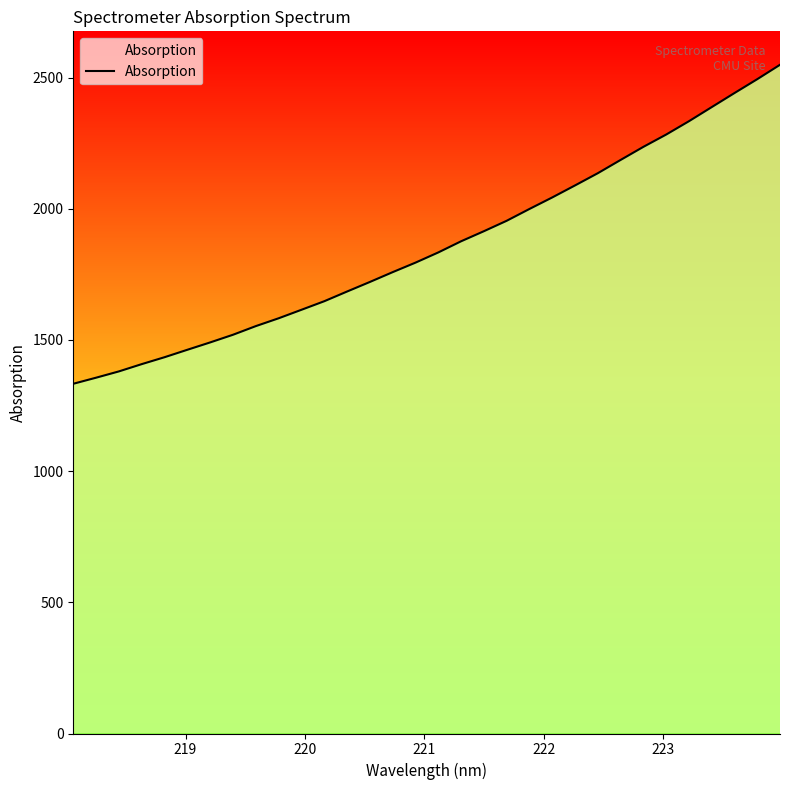

How many categories are shown in the chart?

32